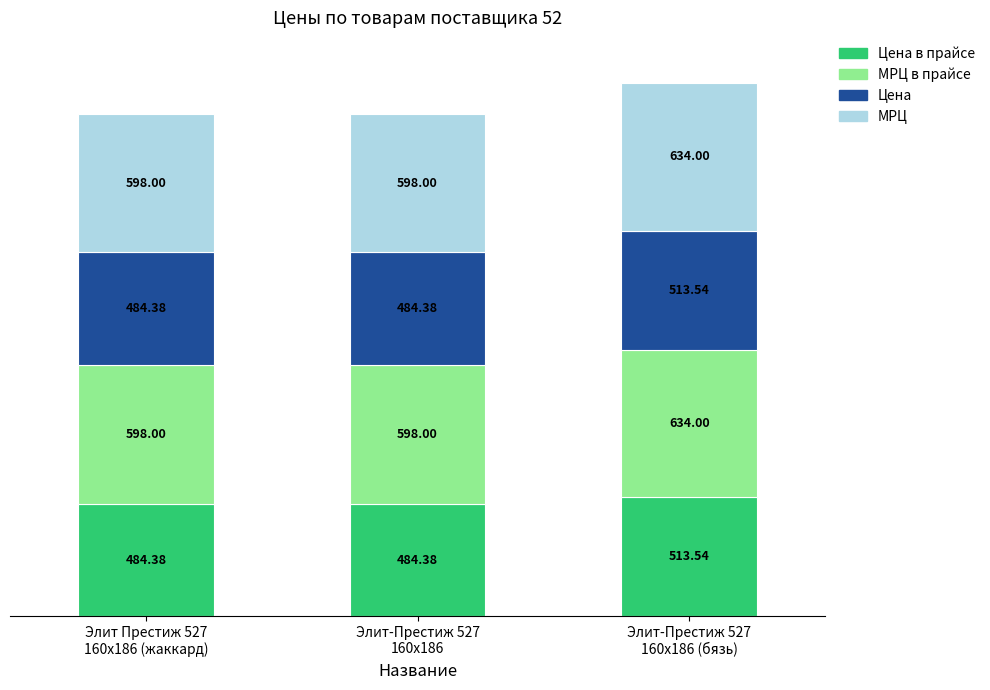

How many series are shown in this chart?

4